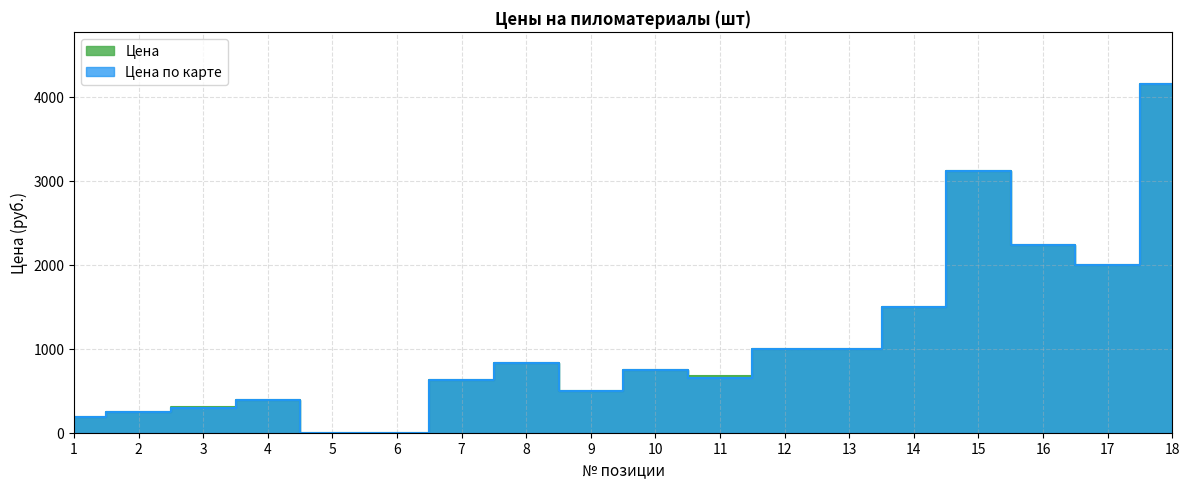

At which category does Цена по карте reach its first local valley?

9